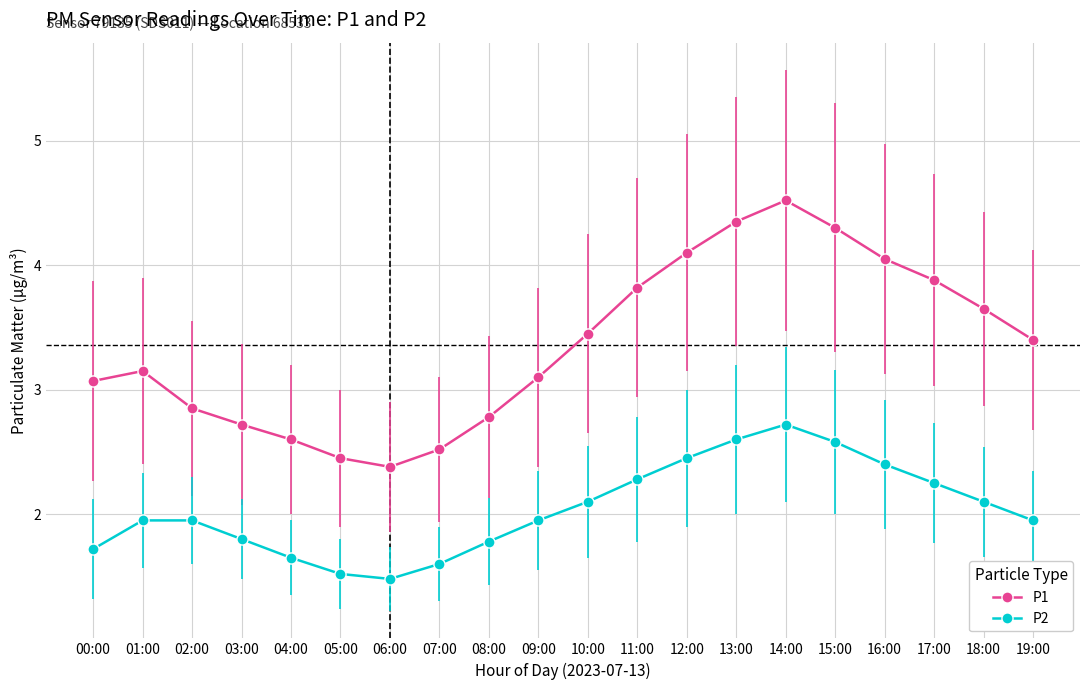

In P1, how many points are lower than both neighbors (excluding endpoints)?

1